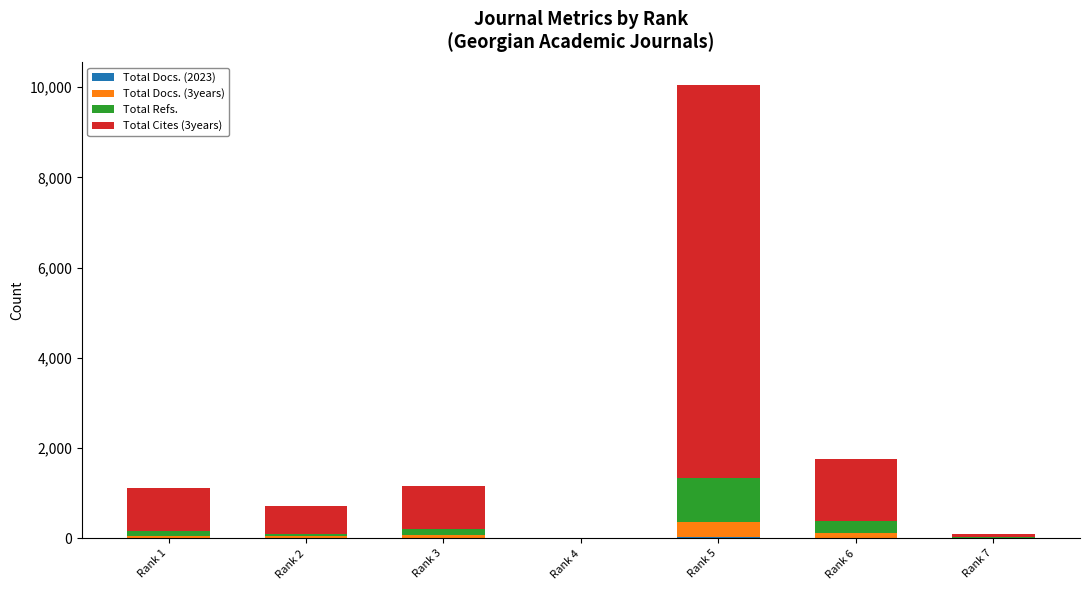

At which category is the sum across all series the highest?

Rank 5